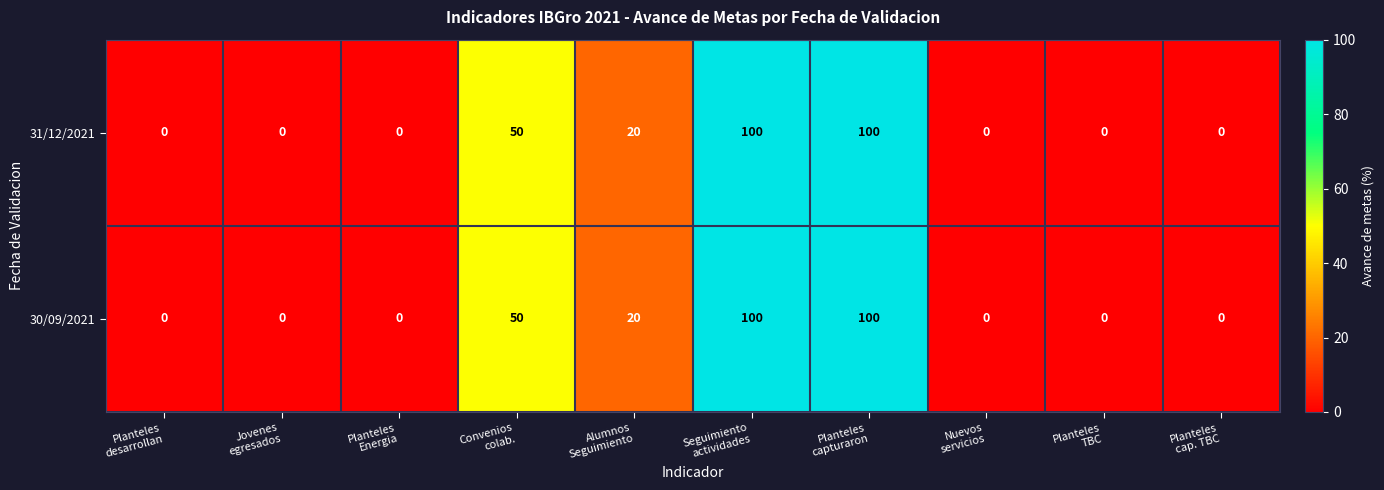

Count the 30/09/2021 values in the range 0 to 50.

8